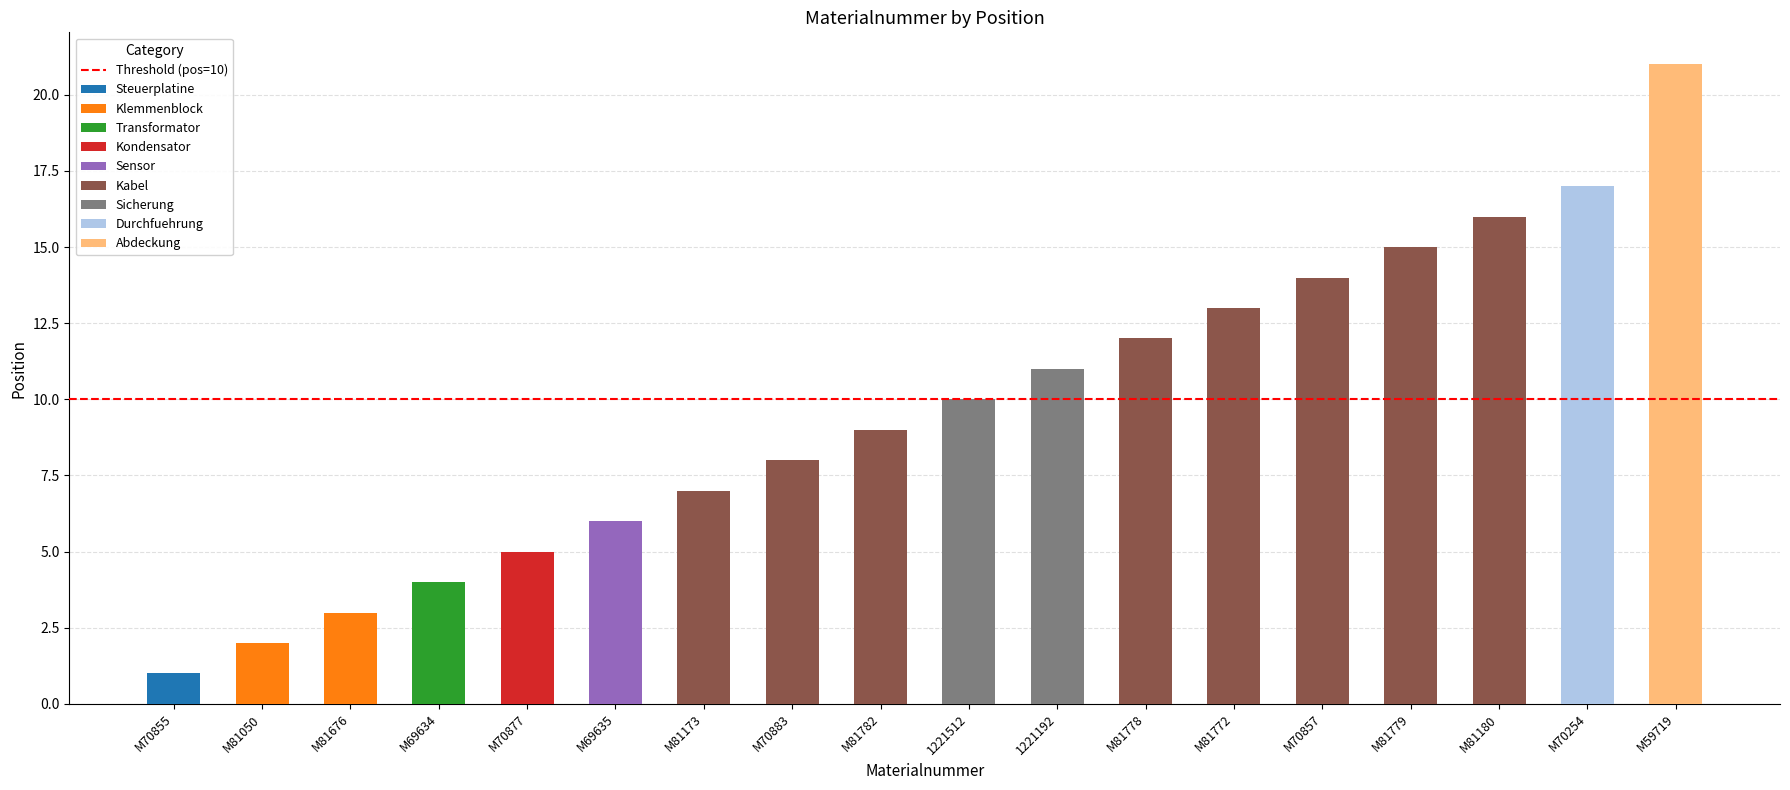

Count the number of categories in the chart.

18